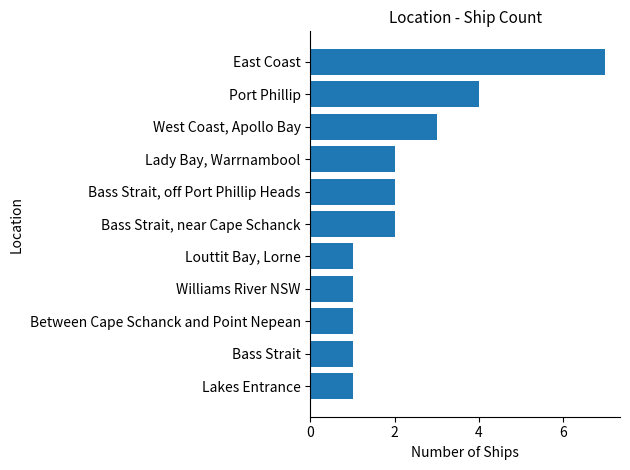

Which has a higher value, Williams River NSW or Lady Bay, Warrnambool?

Lady Bay, Warrnambool